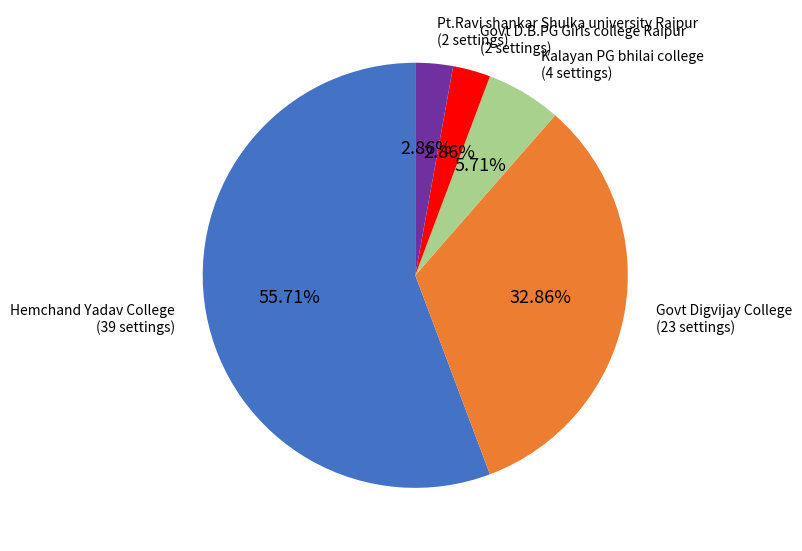

What is the largest slice in the pie chart?

Hemchand Yadav College